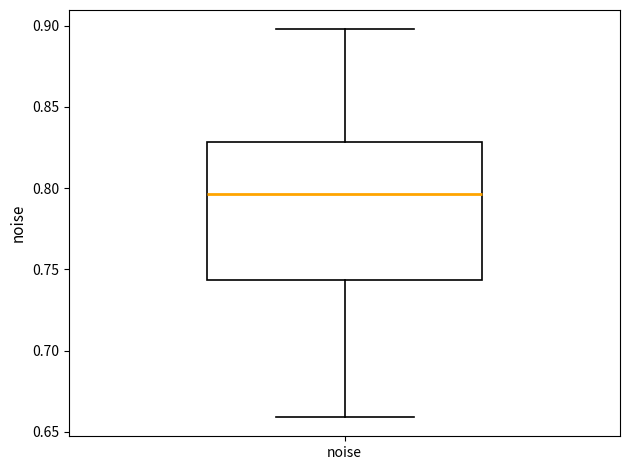

Transcribe this box plot: give where the median line is, the range the box spans, and where the two whiskers end, as read against the y-axis. The values are not printed on the chart, so give them approximately, as read against the axis.

median 0.795, box 0.745 to 0.830, whiskers 0.660 to 0.900